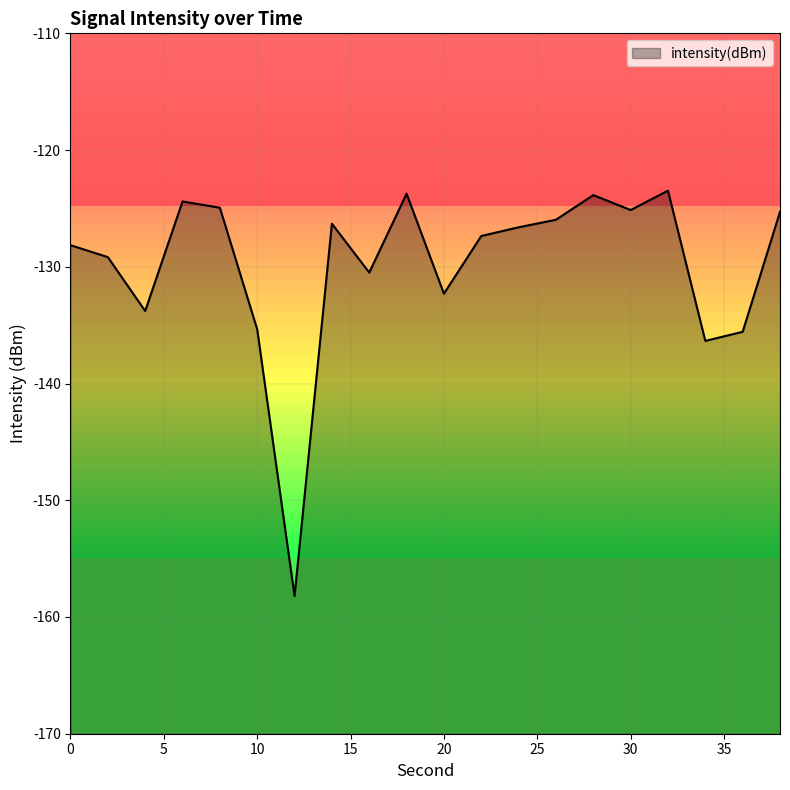

Reading left to right, what are all the values shown in this chart?

-128.2	-129.2	-133.8	-124.4	-124.9	-135.4	-158.2	-126.3	-130.5	-123.7	-132.3	-127.4	-126.6	-126.0	-123.9	-125.1	-123.5	-136.3	-135.6	-125.3